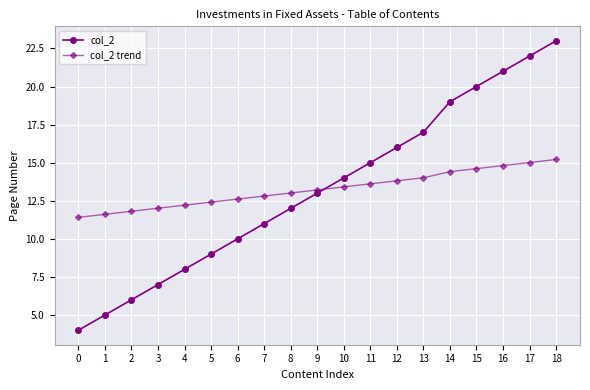

How many series are shown in this chart?

2